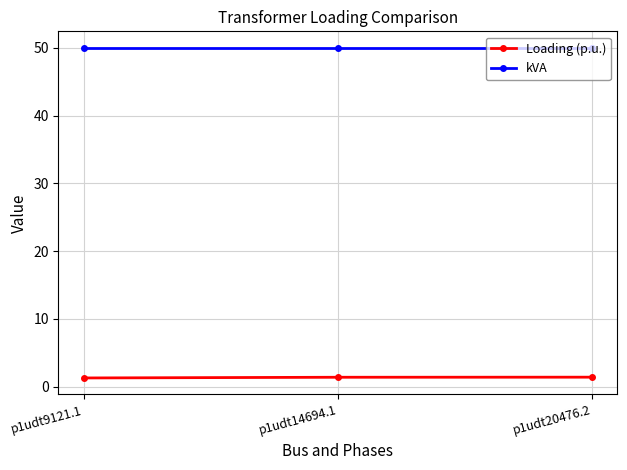

What is the total value across all series at p1udt14694.1?

51.4